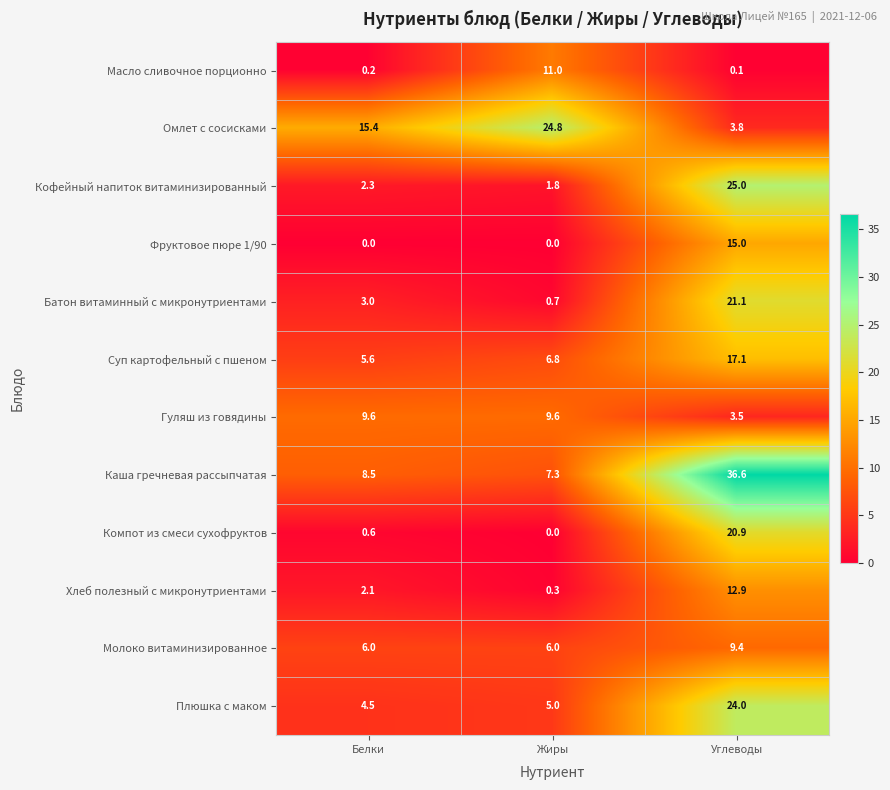

List the labels in order of Омлет с сосисками value, smallest first.

Углеводы, Белки, Жиры